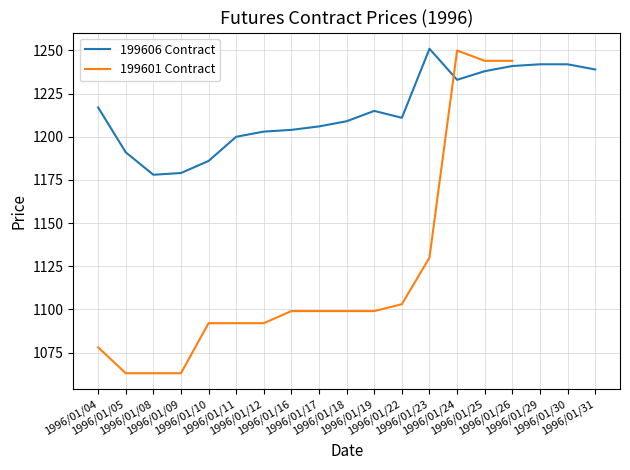

How many times do 199606 Contract and 199601 Contract cross each other?

1